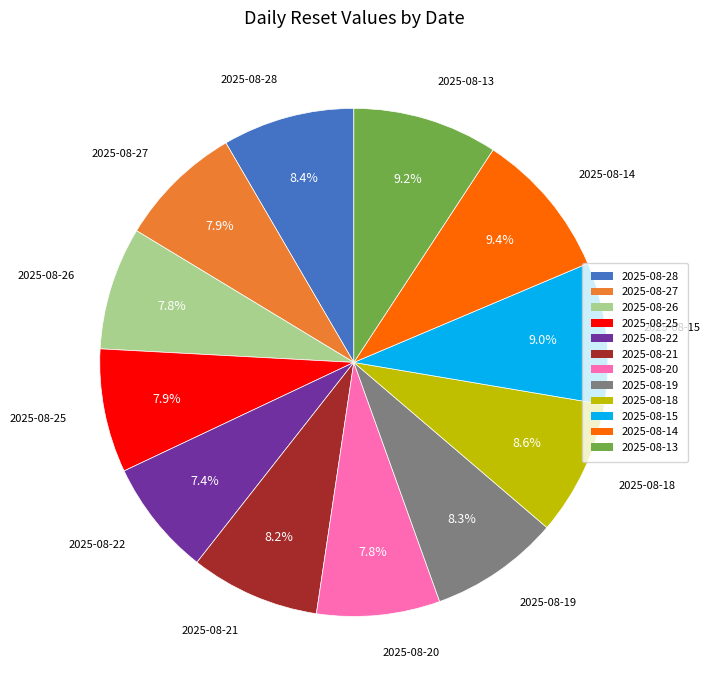

How many segments does this pie chart have?

12